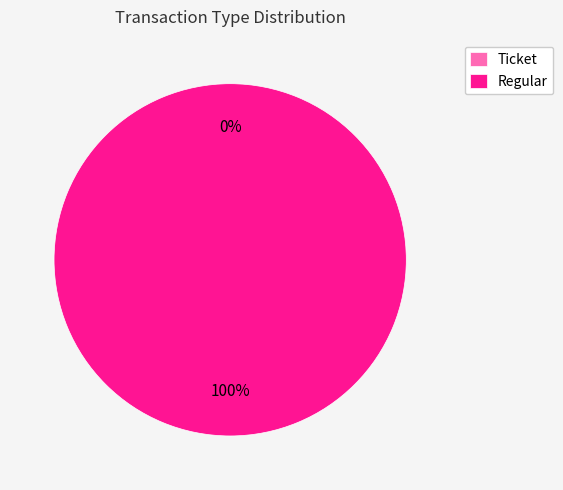

What percentage is the Regular slice, to the nearest percent?

100%